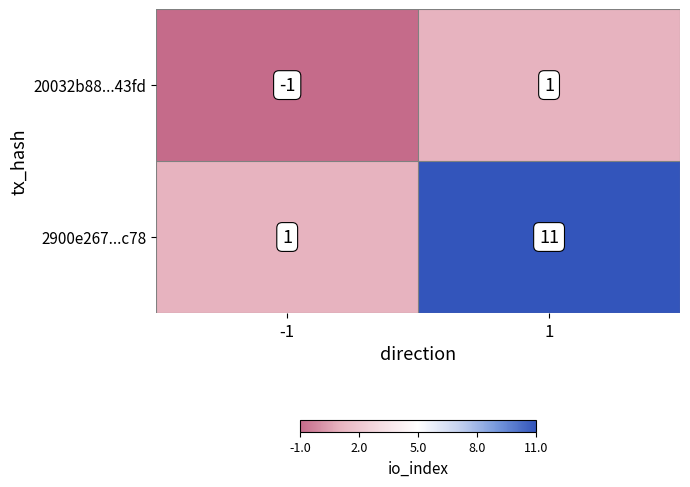

What value does the 2900e267...c78 series have at 1, to the nearest 10?

10